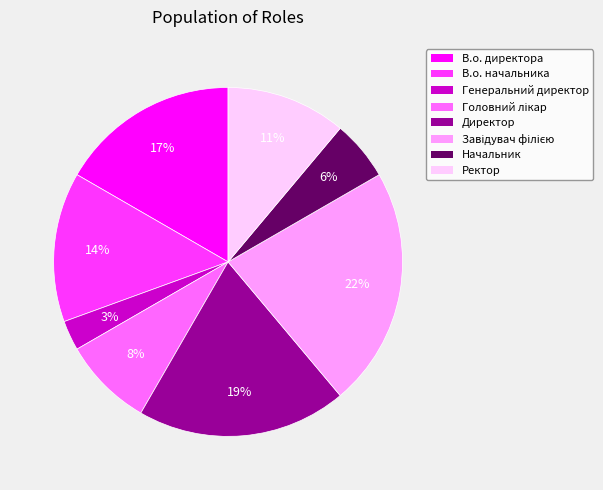

Count the number of slices in the pie.

8